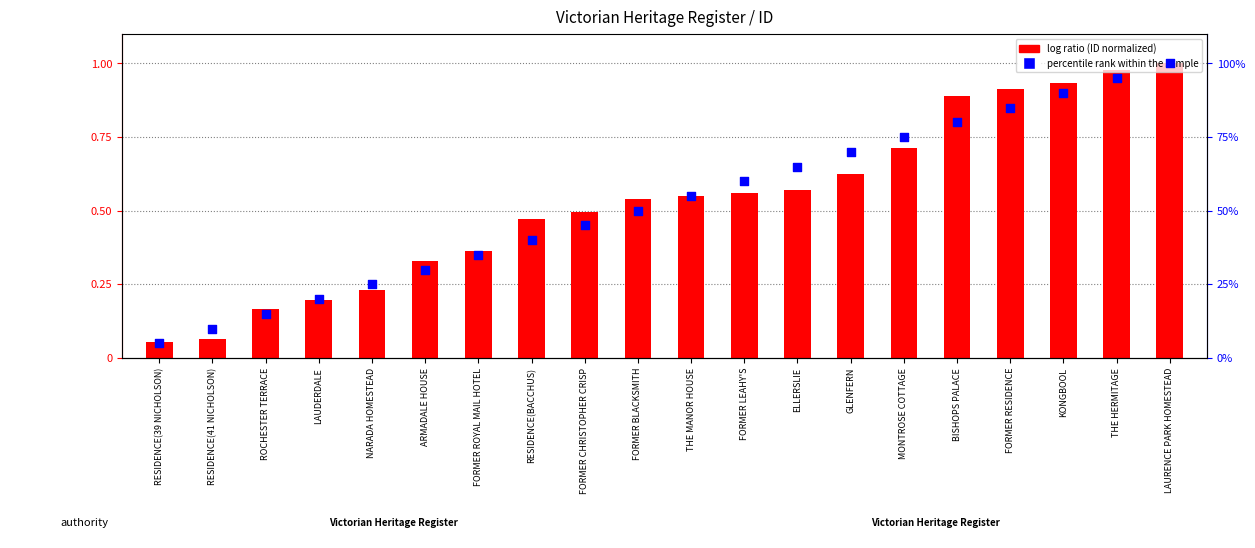

Which series reaches the minimum Y coordinate?

percentile rank within the sample